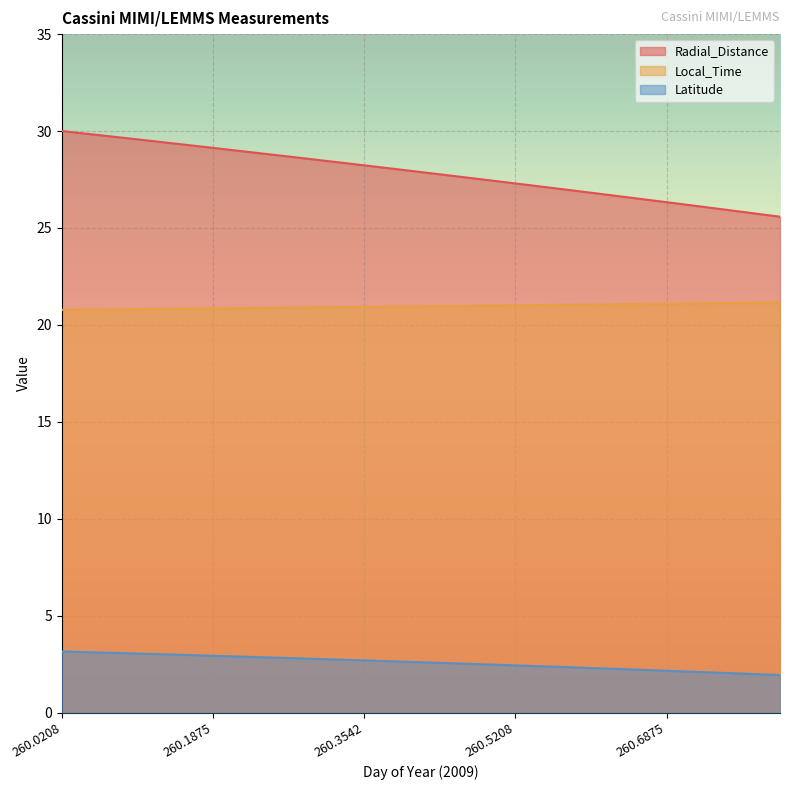

Which series changed the most between 260.6042 and 260.7292?

Radial_Distance